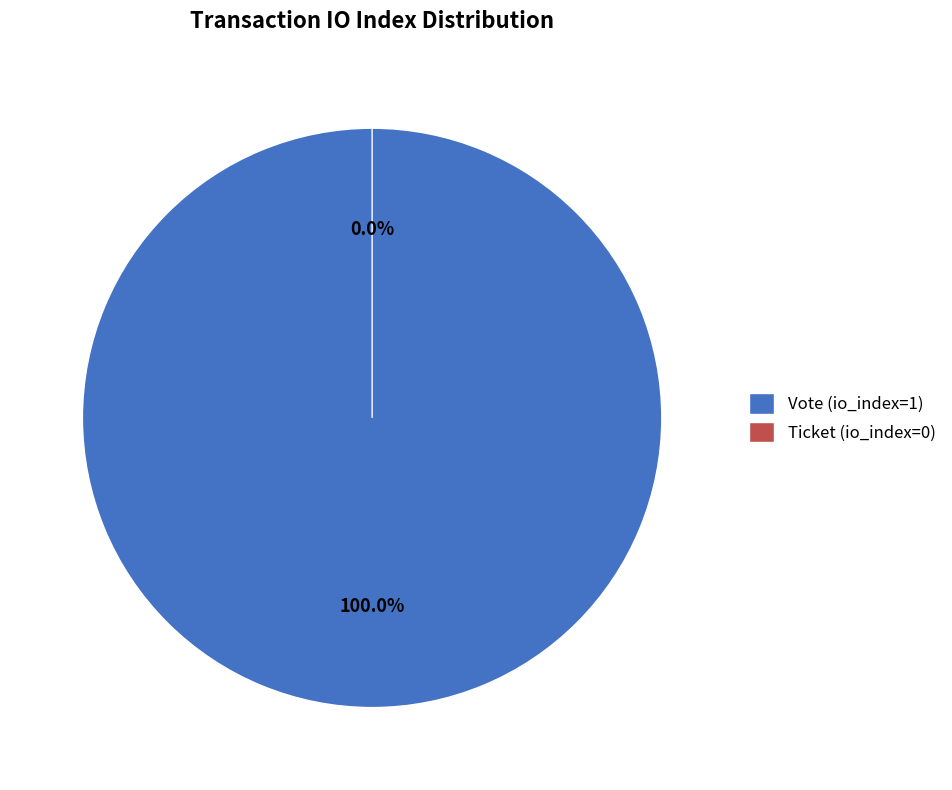

Combined, what portion of the pie is Ticket (io_index=0) and Vote (io_index=1)?

100.0%